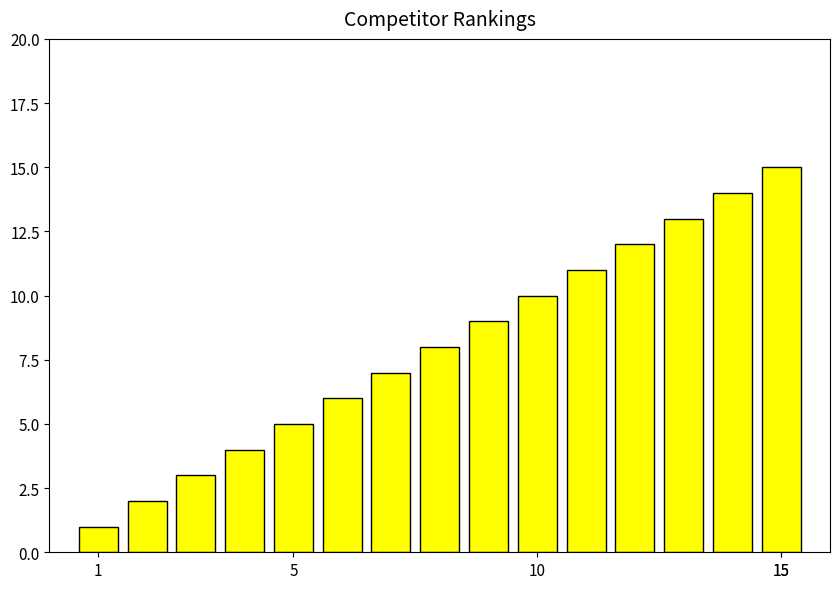

What is the average value?

8